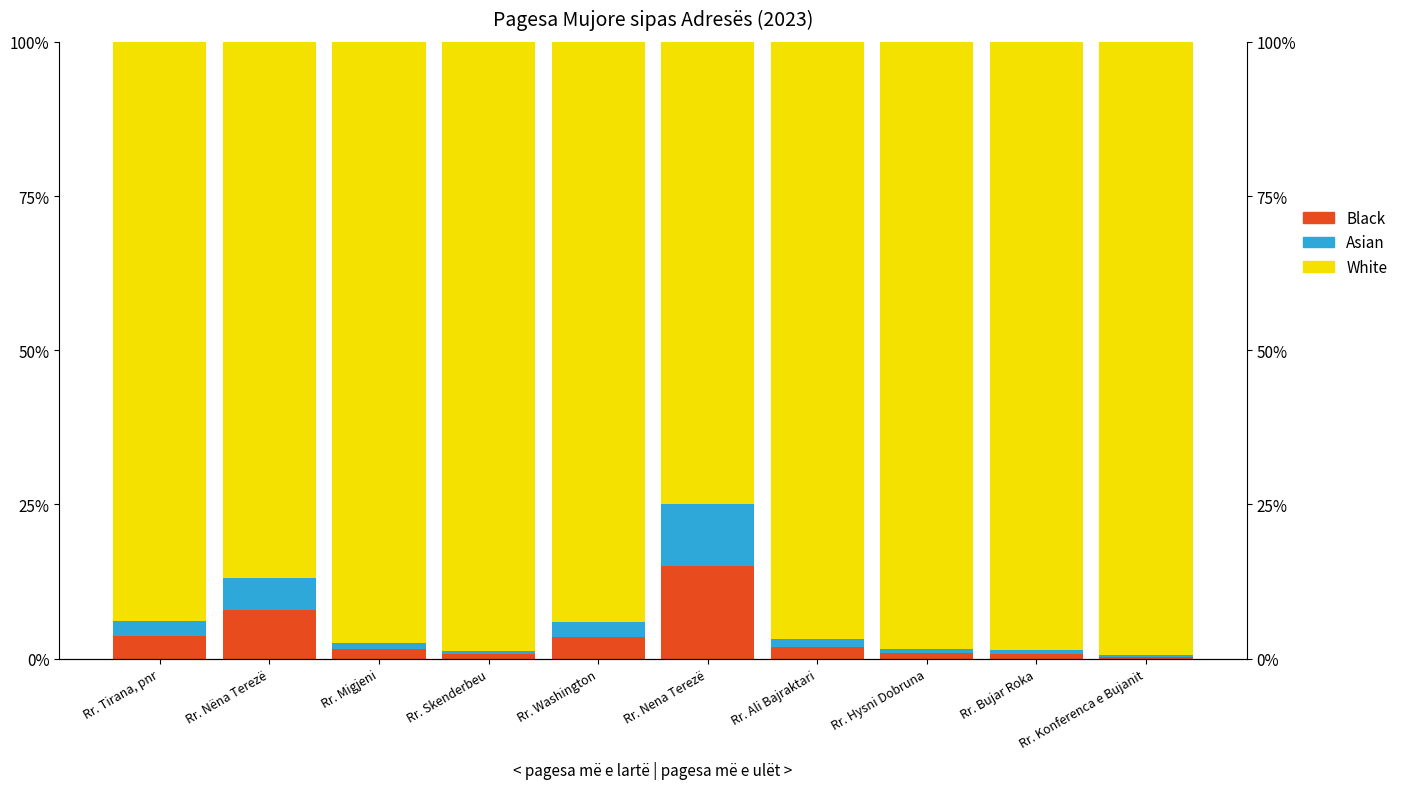

List the series in order of their peak value, highest first.

White, Black, Asian